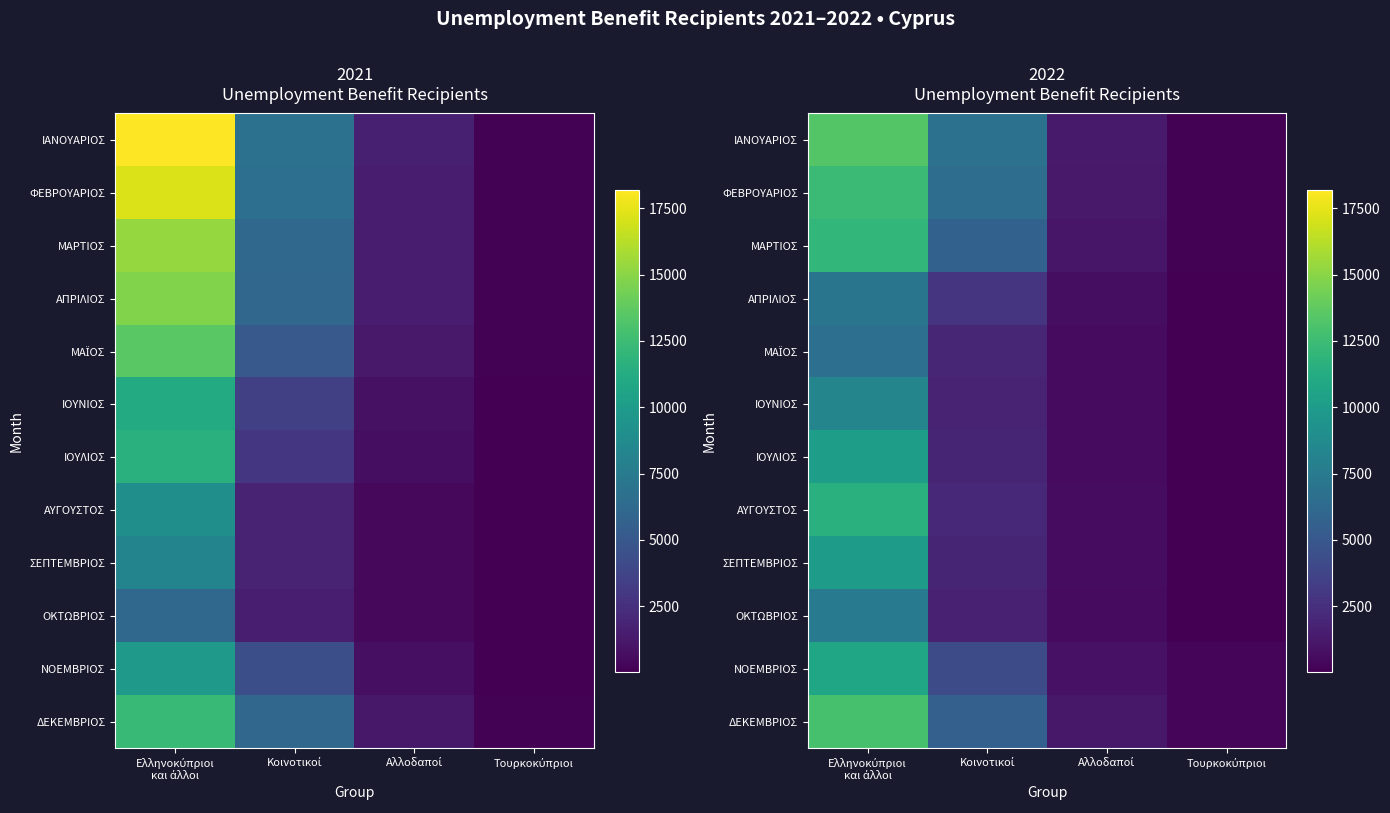

What is the spread (max minus min) of values at Ελληνοκύπριοι
και άλλοι?

6700